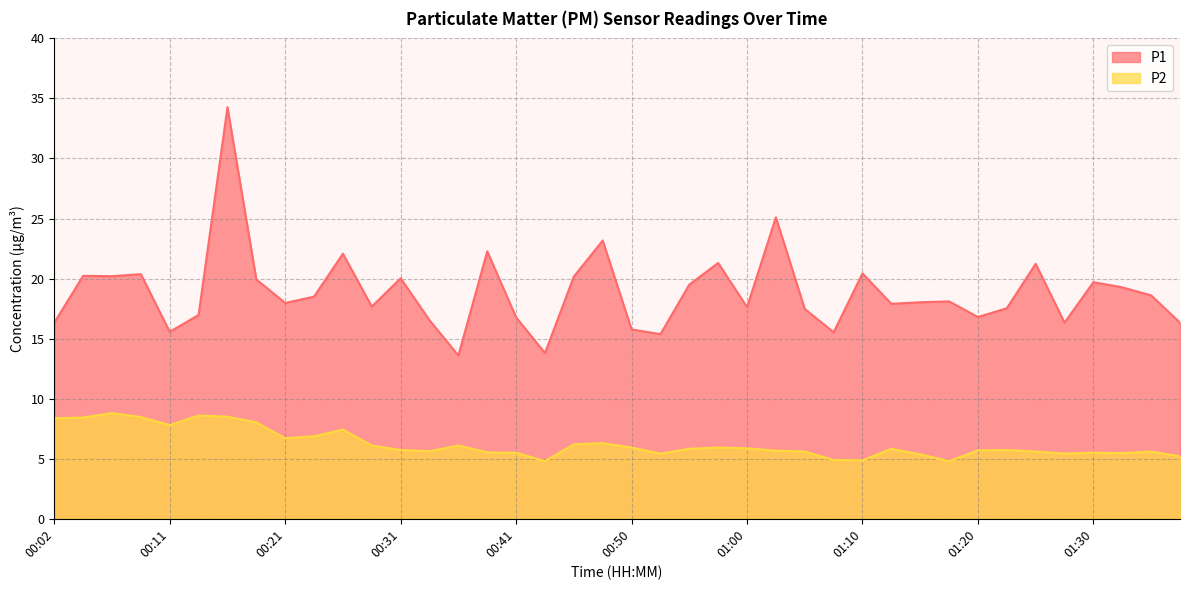

What is the sum of all P2 values?

250.2